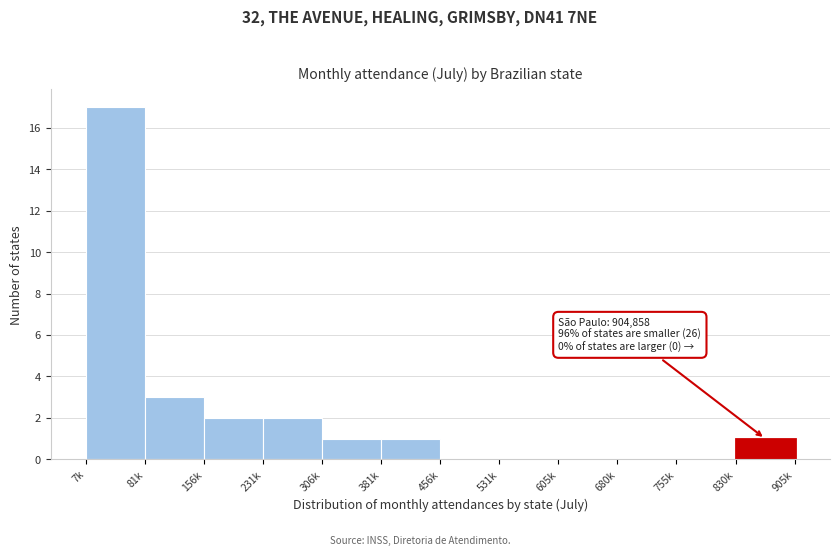

Reading left to right, transcribe all the data shown in this chart.

7k=17	81k=3	156k=2	231k=2	306k=1	381k=1	456k=0	531k=0	605k=0	680k=0	755k=0	830k=1